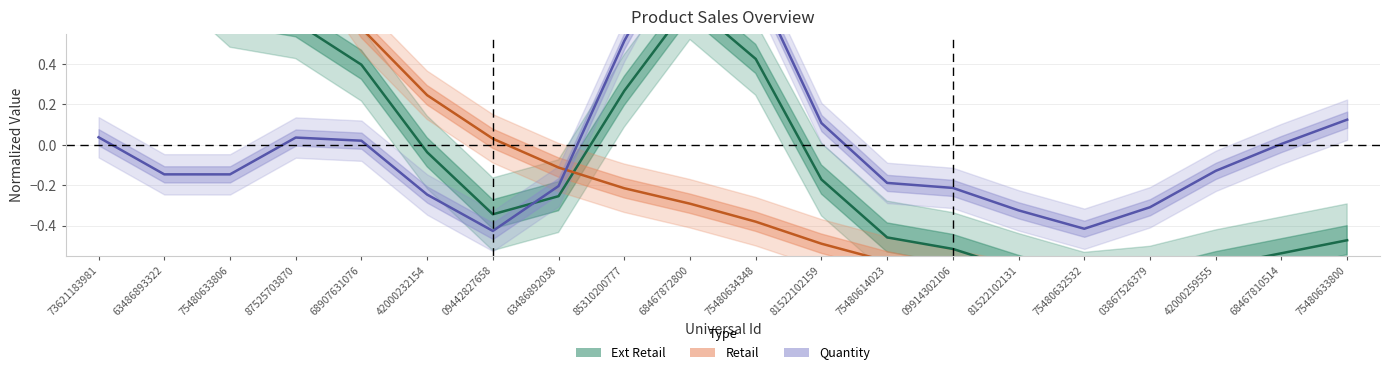

What is the minimum value shown in the chart?

-0.9